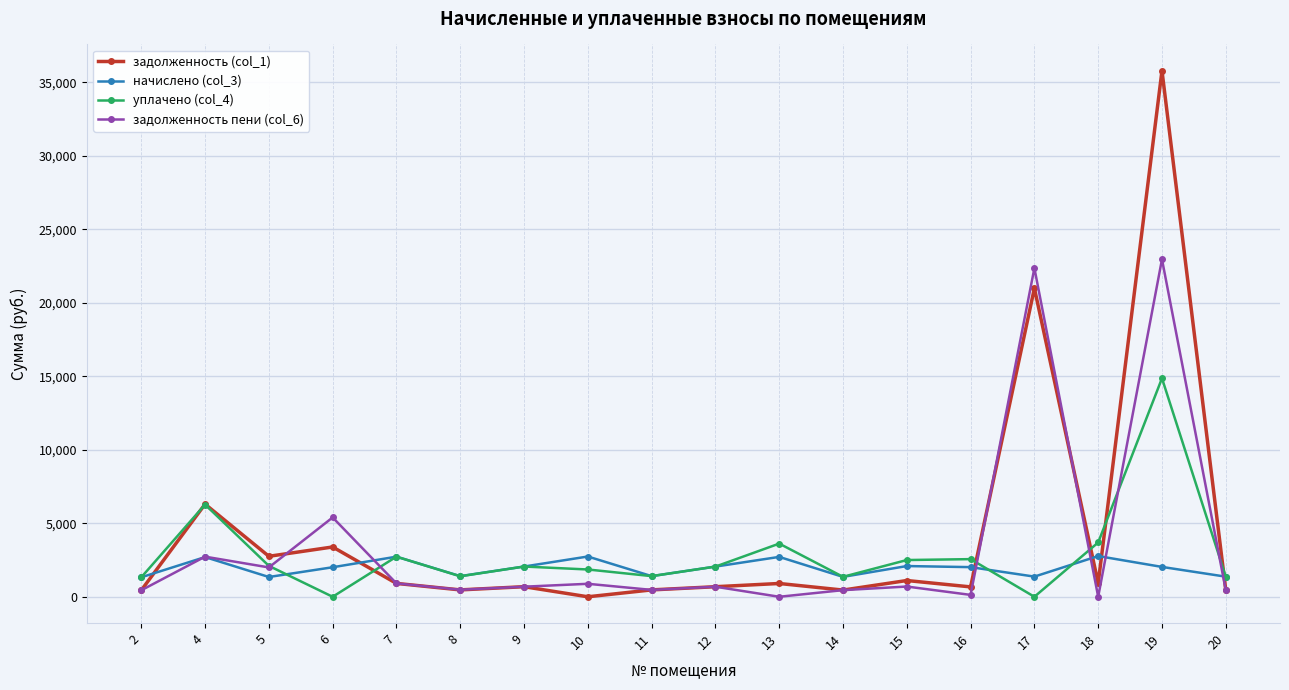

What is the value of the уплачено (col_4) point at the 2nd from the left?

6275.0